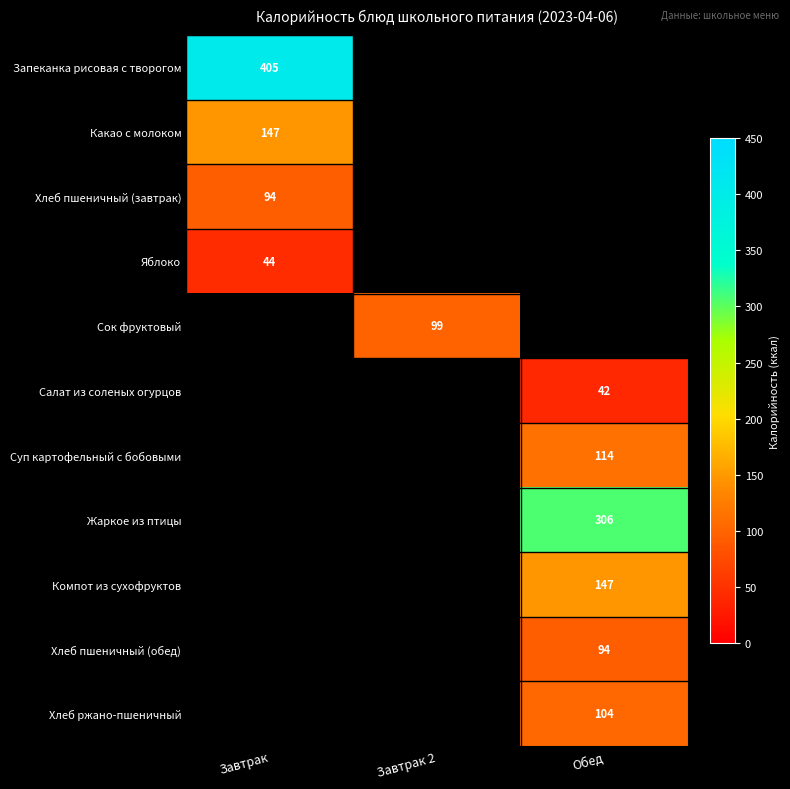

The Суп картофельный с бобовыми series shows 114 at Обед. True or false?

True